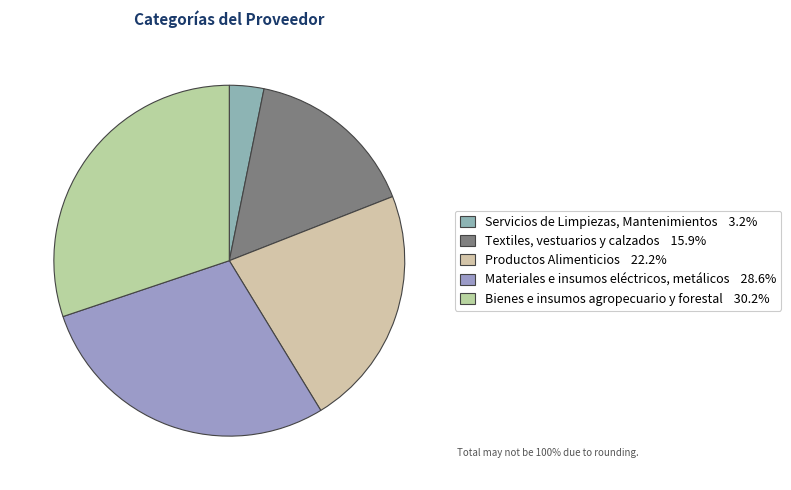

How many slices are in this pie chart?

5